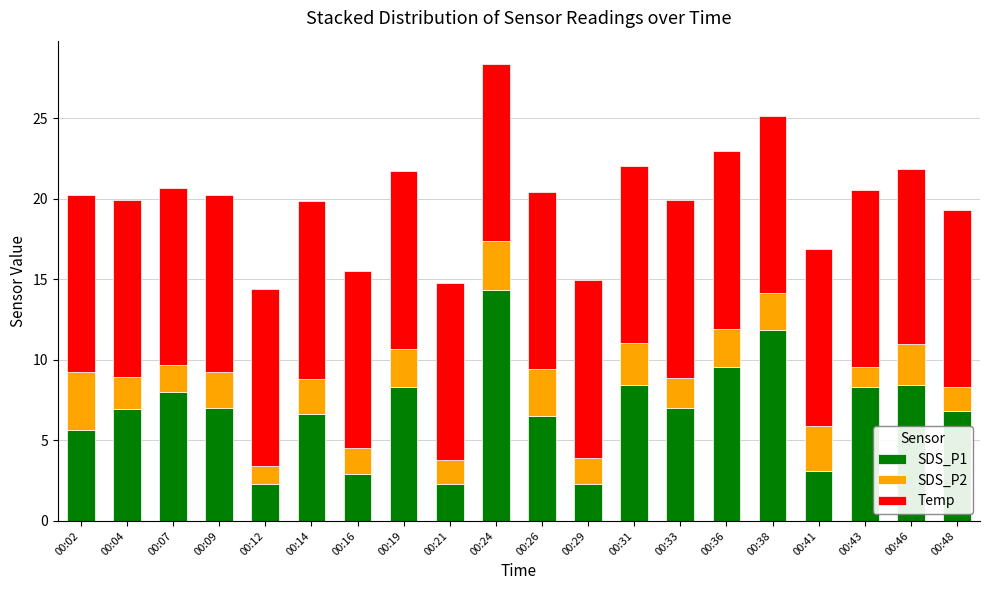

Count the number of categories in the chart.

20